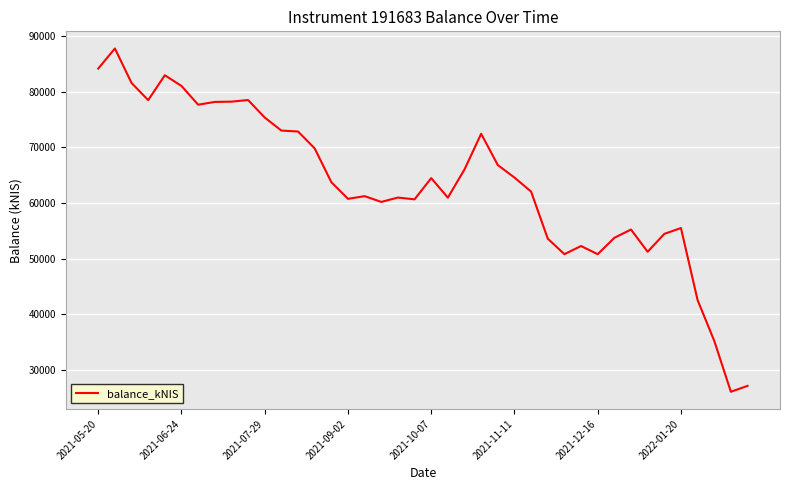

What is the greatest value displayed?

87792.8